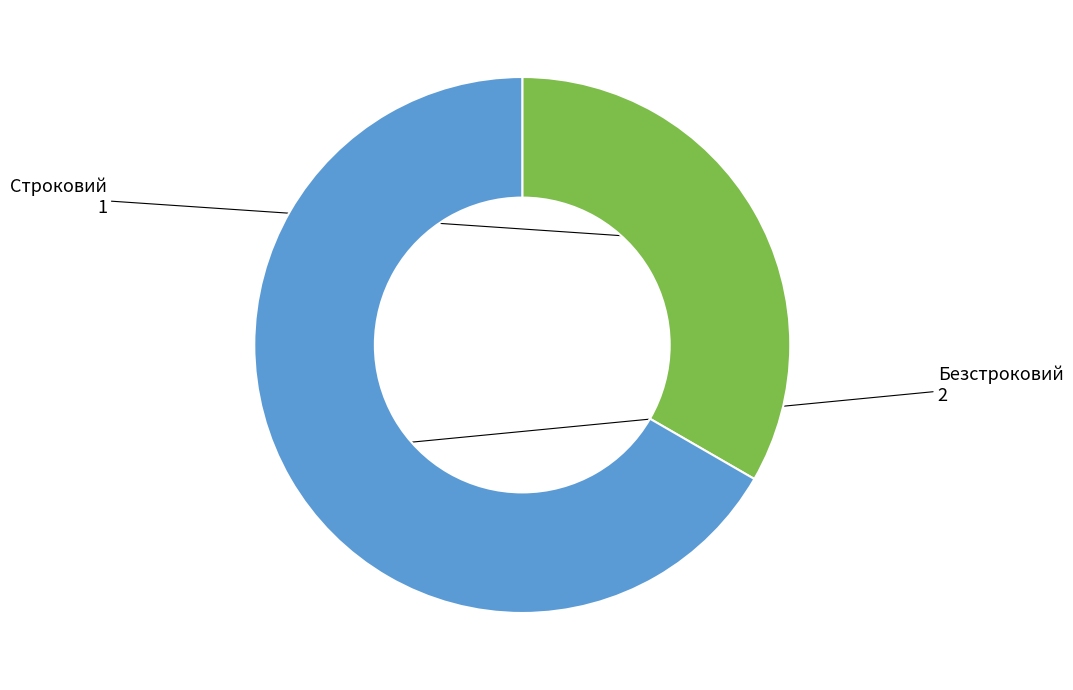

Is it true that Строковий is 23% of the pie?

False